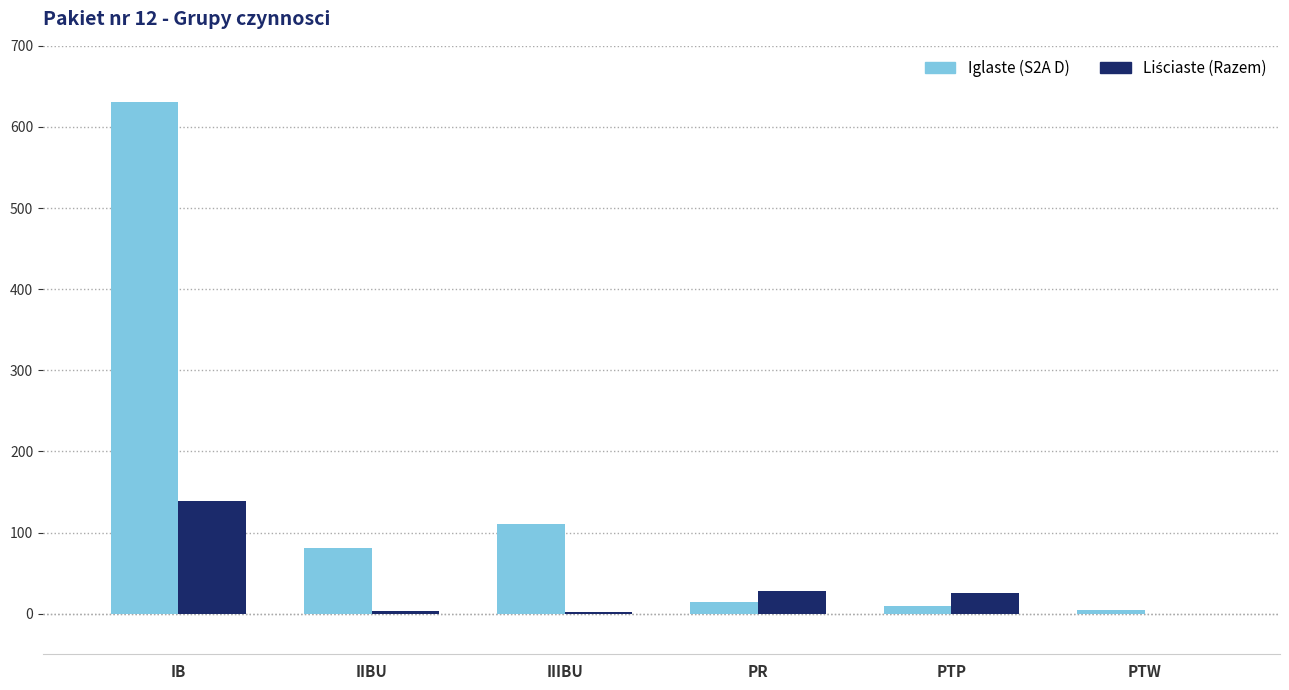

What is the maximum value shown in the chart?

631